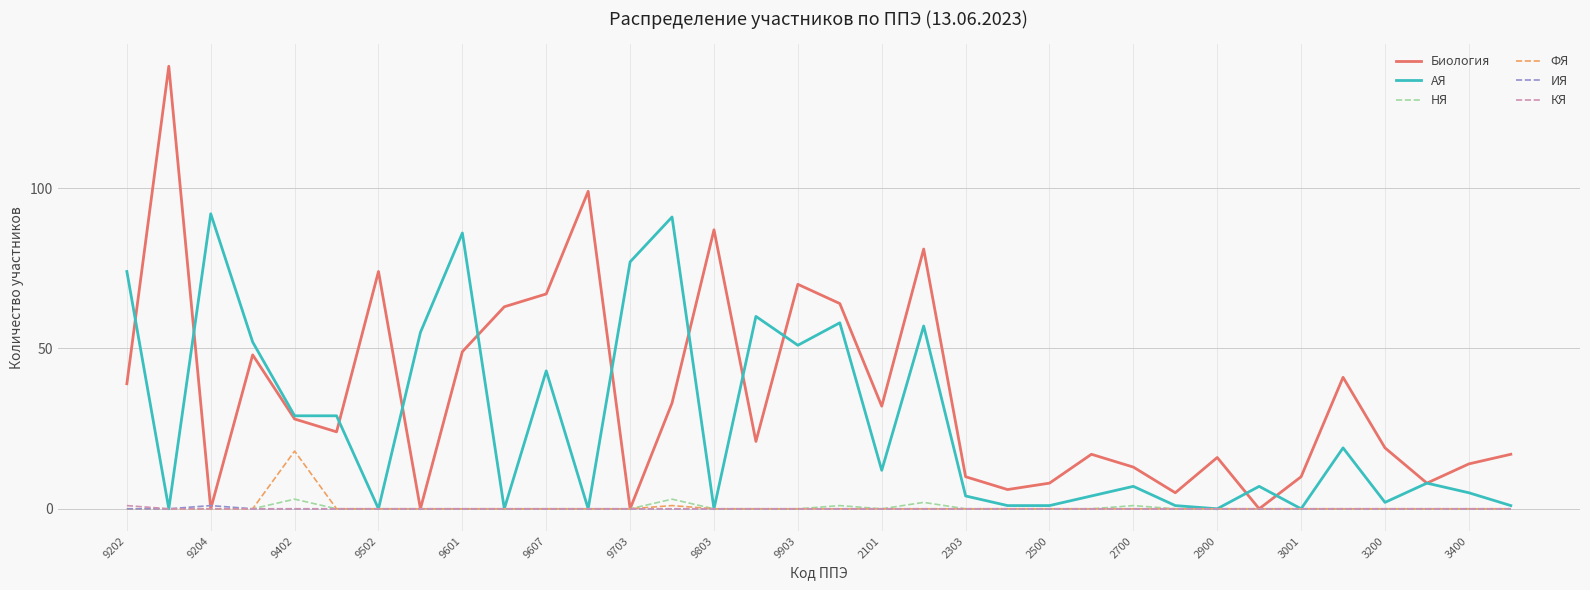

Which series has the largest total across all categories?

Биология